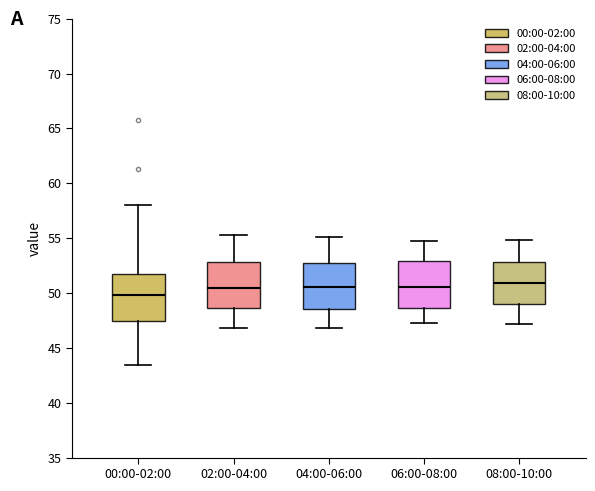

Reading left to right, read every box against the y-axis: the position of its median line, the range the box covers, and the ends of its whiskers. The values are not printed on the chart, so give them approximately, as read against the axis.

00:00-02:00: median 50.0, box 47.5 to 51.5, whiskers 43.5 to 58.0
02:00-04:00: median 50.5, box 48.5 to 53.0, whiskers 47.0 to 55.5
04:00-06:00: median 50.5, box 48.5 to 53.0, whiskers 47.0 to 55.0
06:00-08:00: median 50.5, box 48.5 to 53.0, whiskers 47.5 to 54.5
08:00-10:00: median 51.0, box 49.0 to 53.0, whiskers 47.0 to 55.0